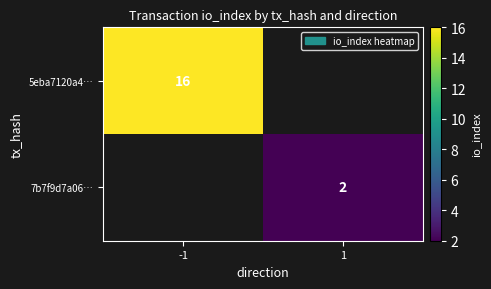

Is the value of 5eba7120a4… at -1 greater than the value of 7b7f9d7a06… at 1?

Yes